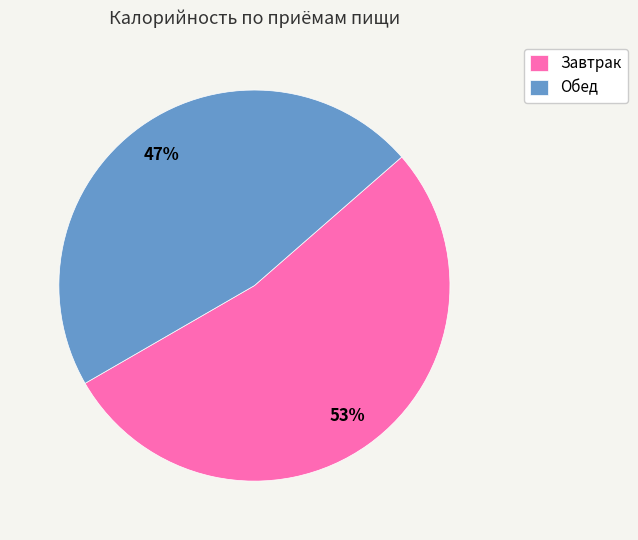

Which slice represents more than half of the pie?

Завтрак